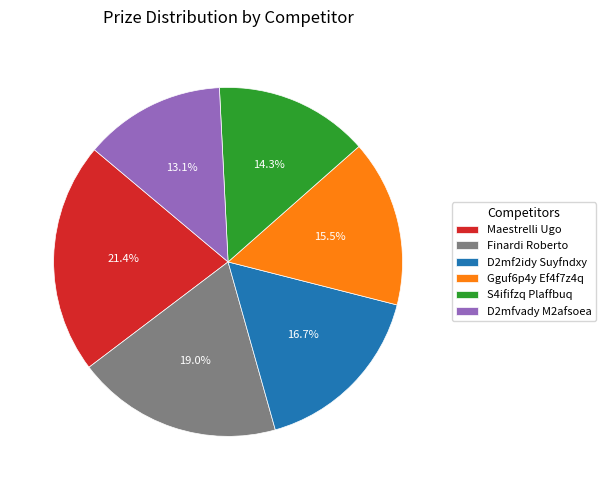

Rank the categories by value from lowest to highest.

D2mfvady M2afsoea, S4ififzq Plaffbuq, Gguf6p4y Ef4f7z4q, D2mf2idy Suyfndxy, Finardi Roberto, Maestrelli Ugo